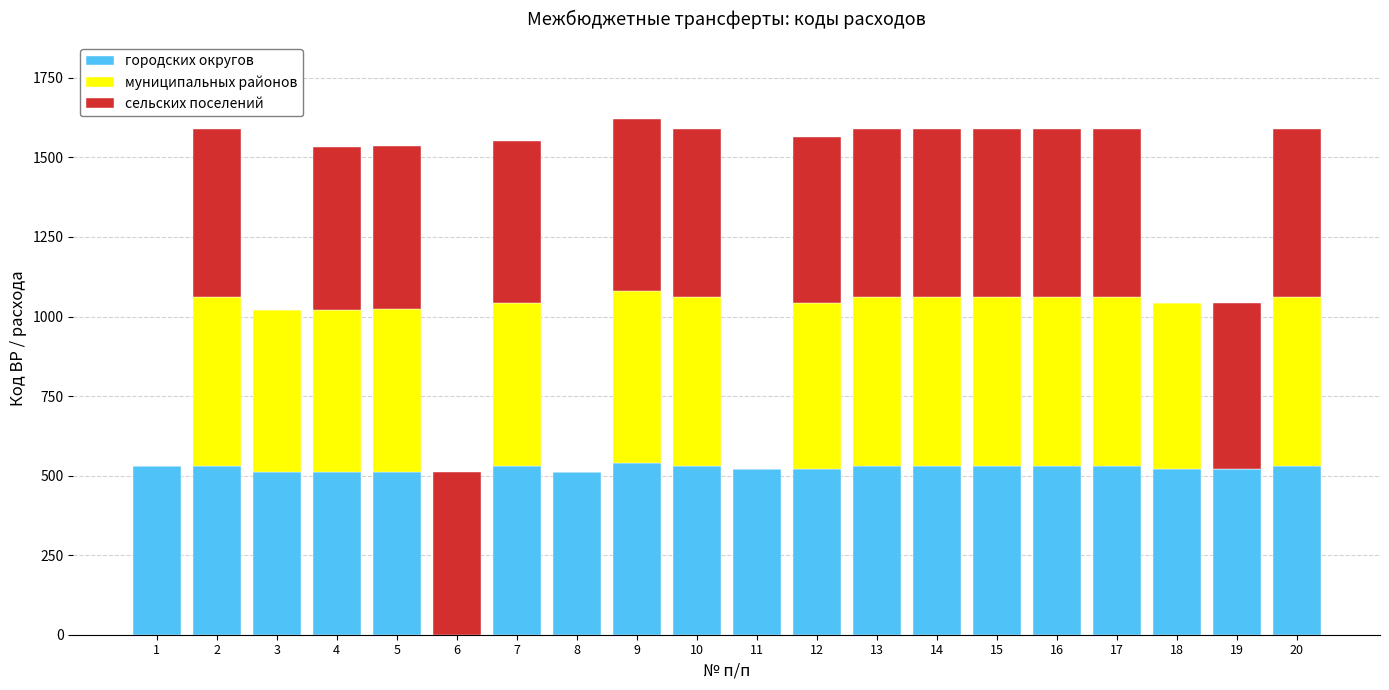

What is the maximum value for городских округов?

540